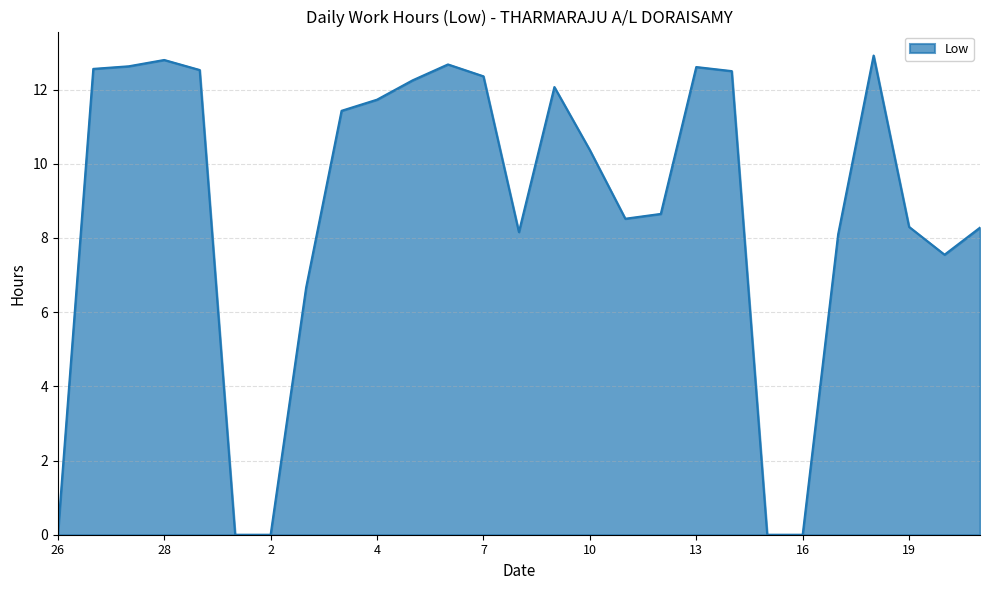

What is the difference between the maximum and minimum values?

12.9